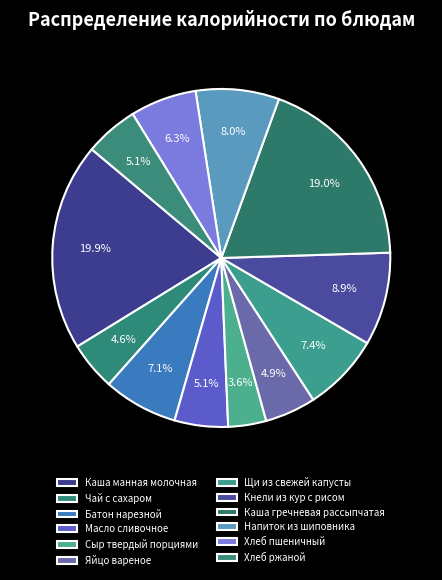

Which category has the smallest portion of the pie?

Сыр твердый порциями